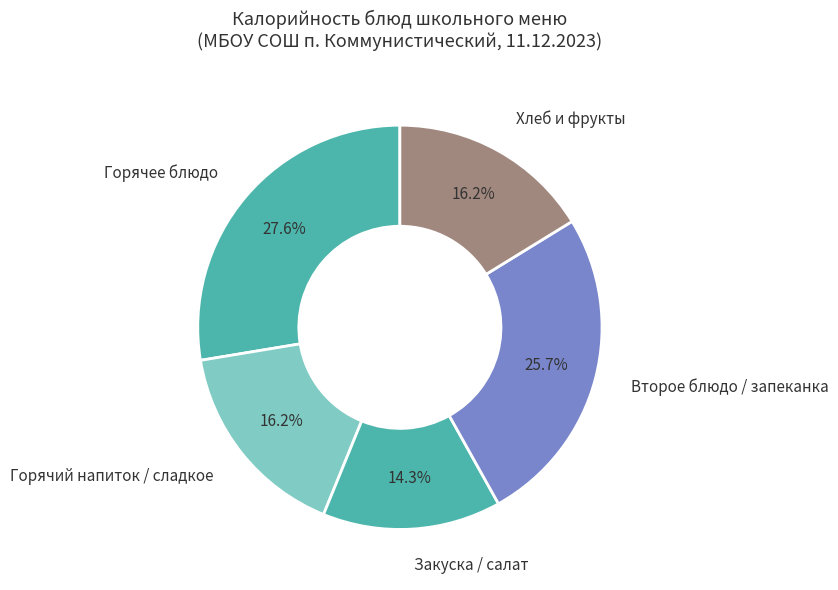

Which slice is the largest?

Горячее блюдо